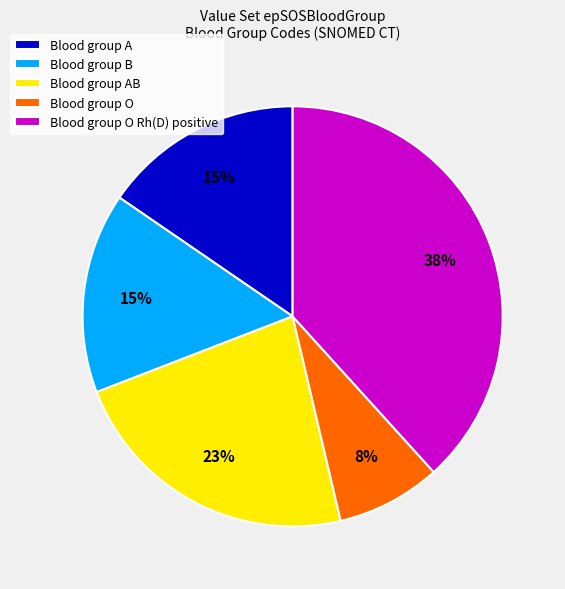

What percentage is the Blood group A slice, to the nearest percent?

15%